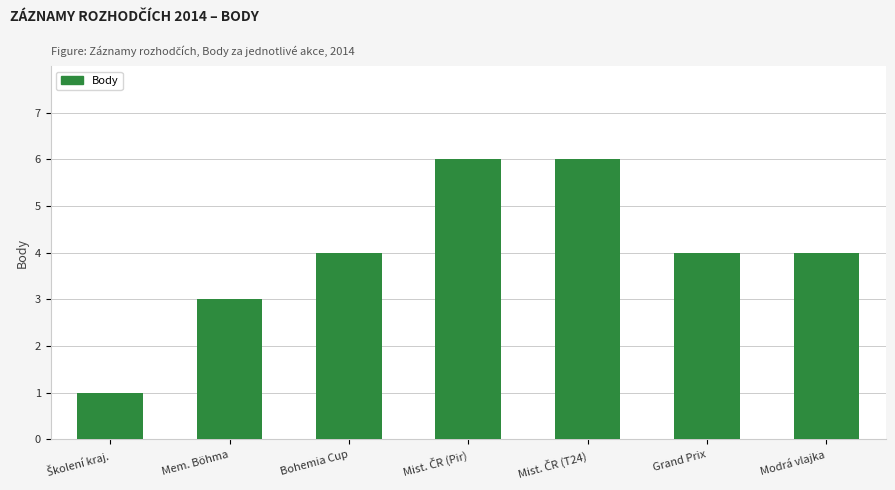

At which label is the value closest to 3?

Mem. Böhma